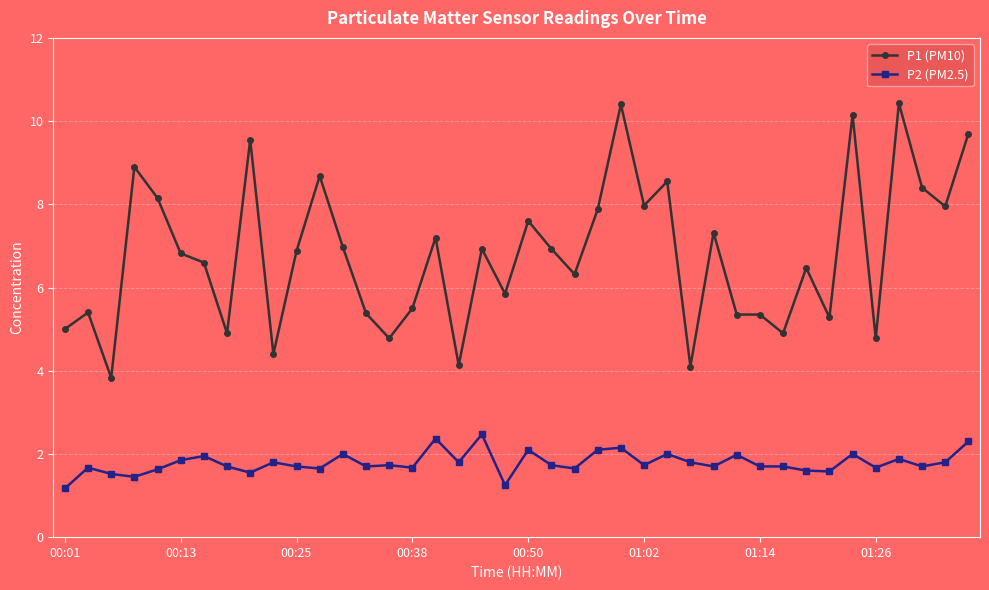

What is the average value of the P1 (PM10) series?

6.8